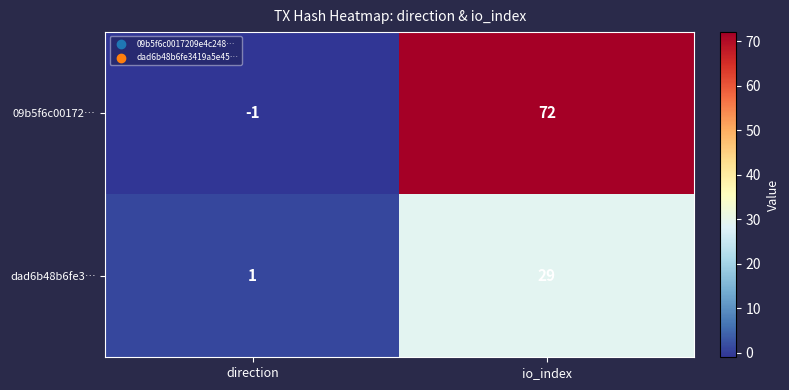

True or false: dad6b48b6fe3… has a value of 42 at io_index.

False